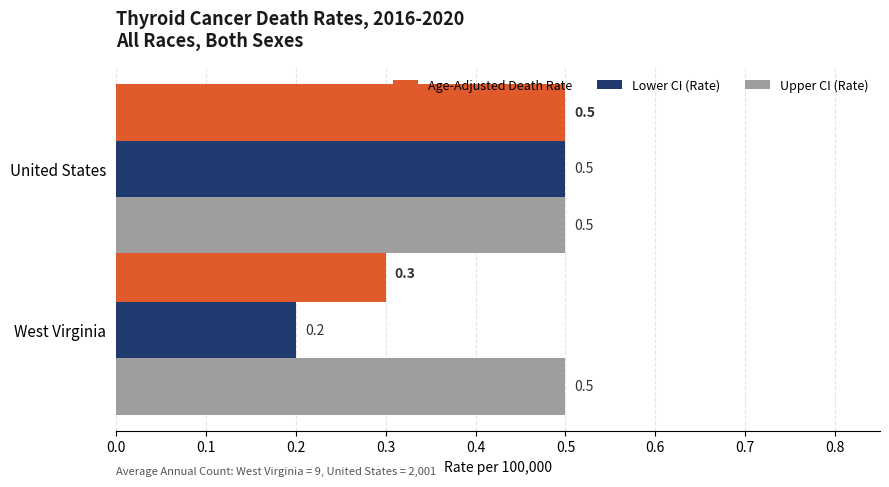

What is the difference between the maximum and minimum values in the Age-Adjusted Death Rate series?

0.2